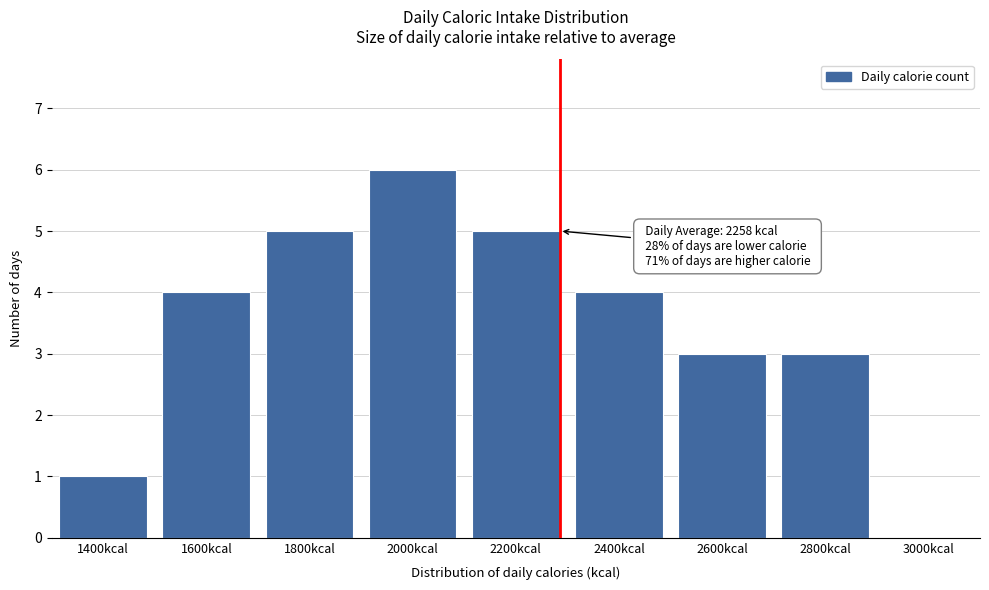

Reading left to right, transcribe all the data shown in this chart.

1	4	5	6	5	4	3	3